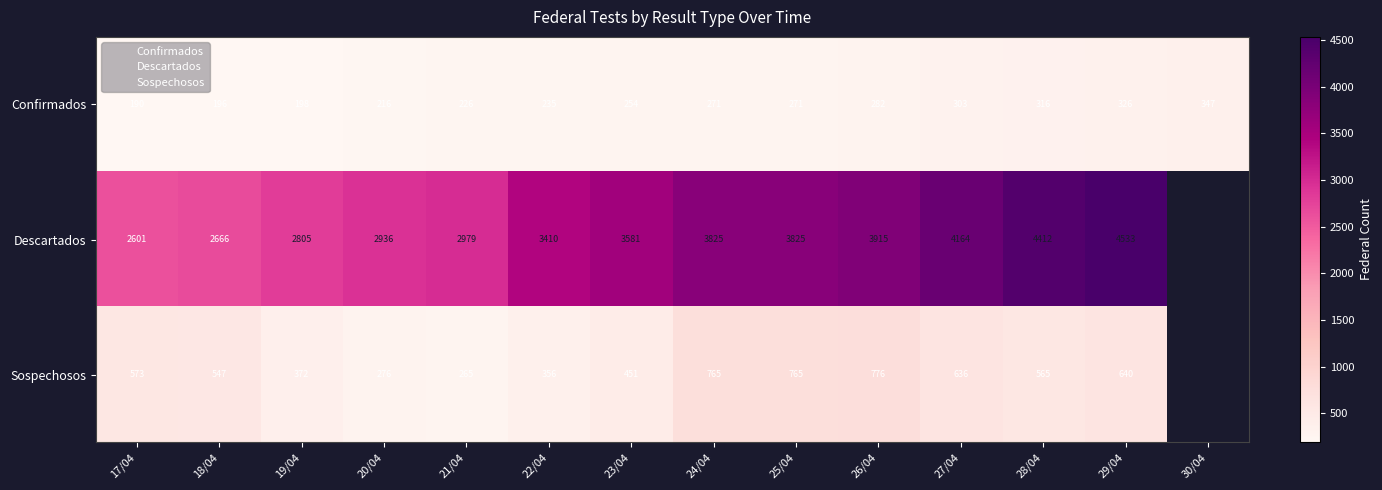

Is it true that Sospechosos equals 748.0 at 17/04?

False